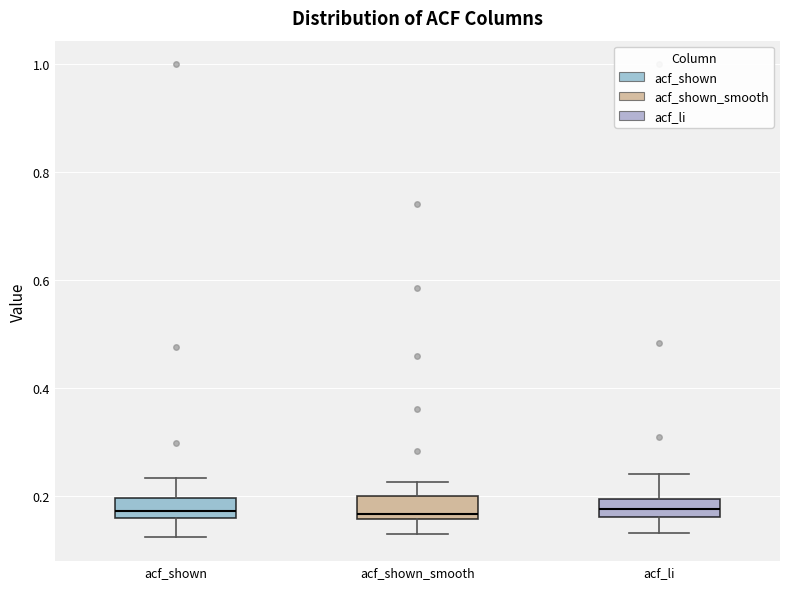

Where is the lower edge of the box for acf_shown_smooth on the y-axis? The values are not printed on the chart, so give them approximately, as read against the axis.

0.16